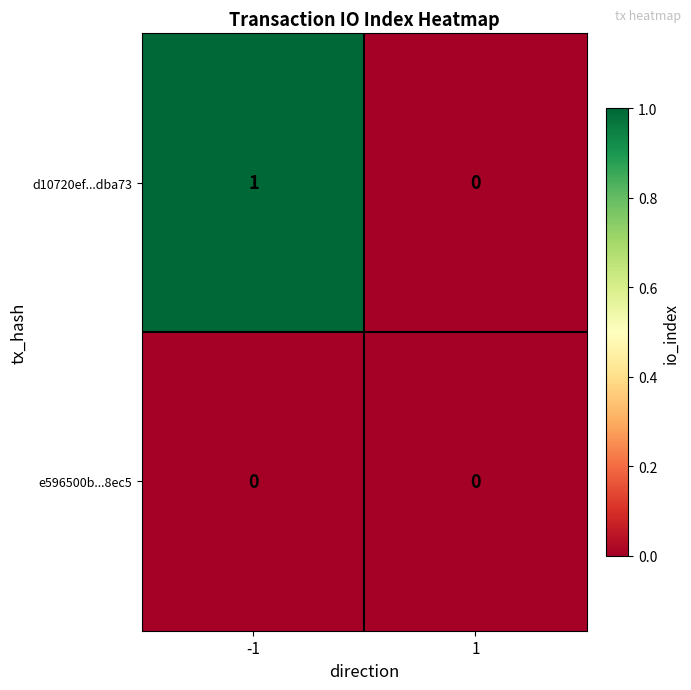

Reading left to right, what are all the values shown in this chart?

d10720ef...dba73: 1	0
e596500b...8ec5: 0	0